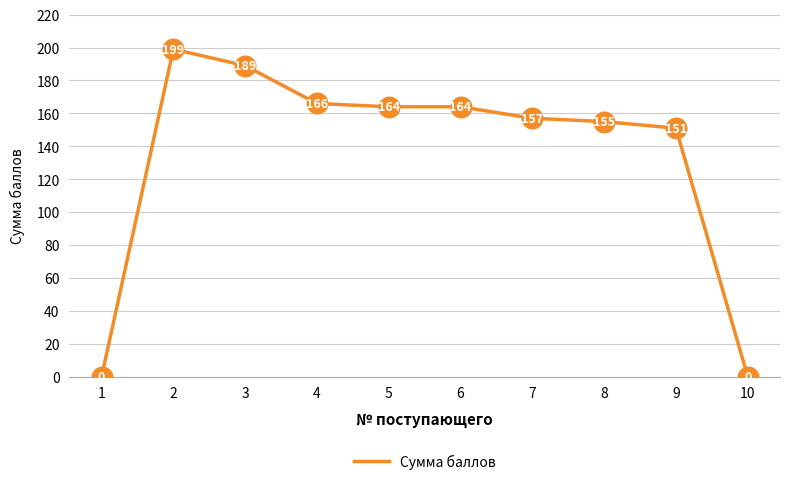

Between 8 and 1, which is larger?

8